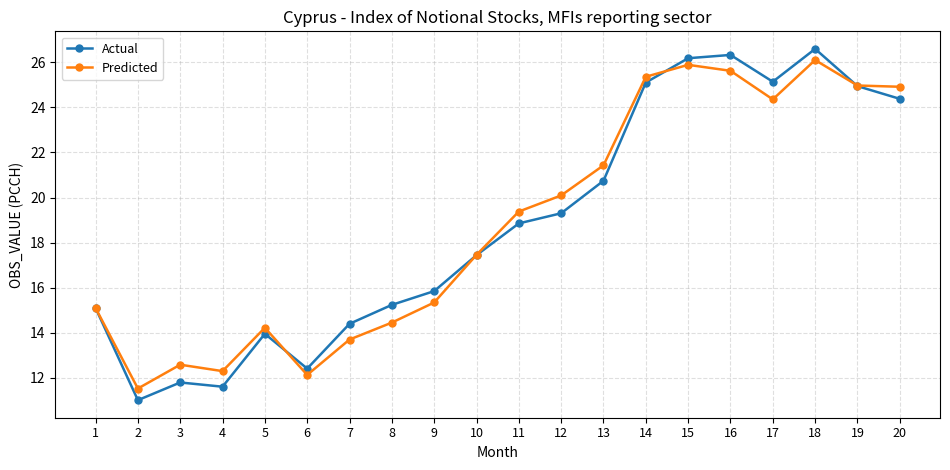

At which label does Predicted reach its peak?

18